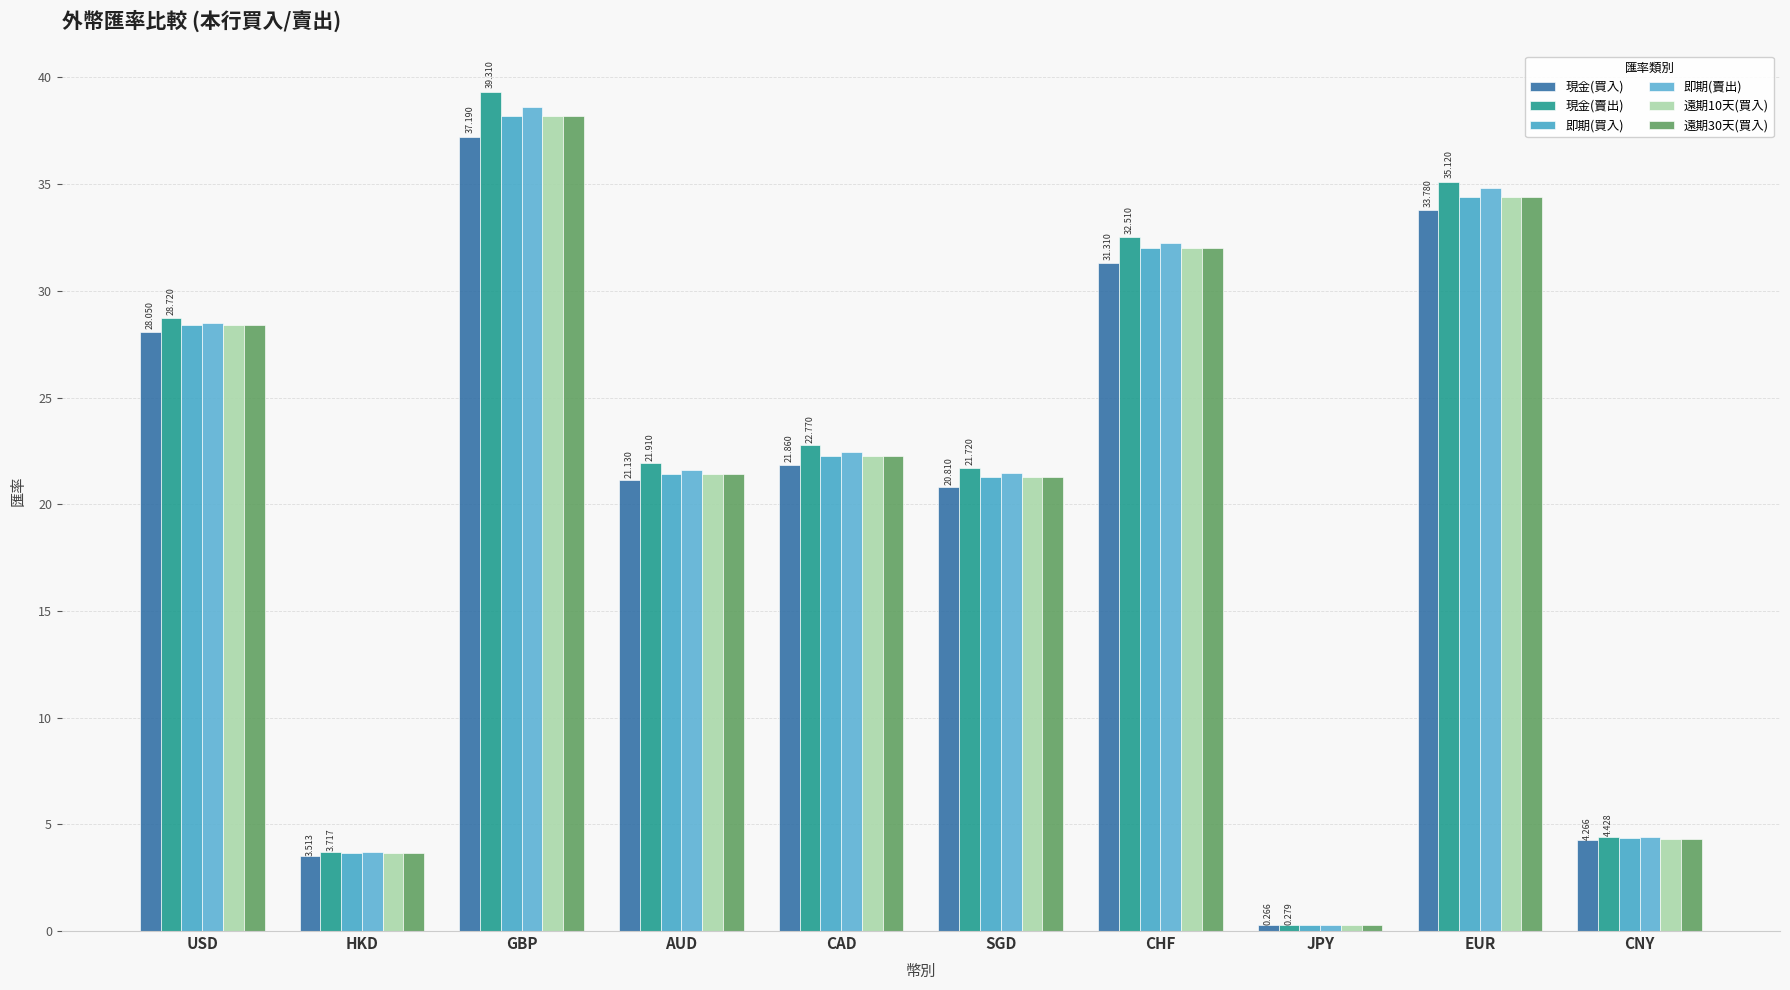

How many distinct data groups are displayed?

6